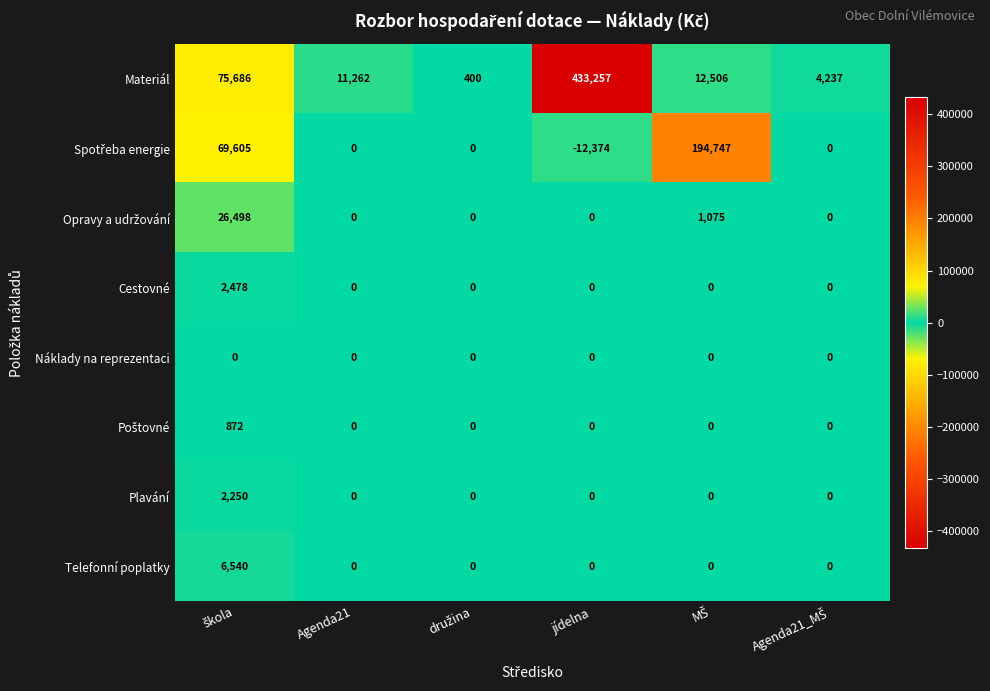

Which series has the widest spread of values?

Materiál